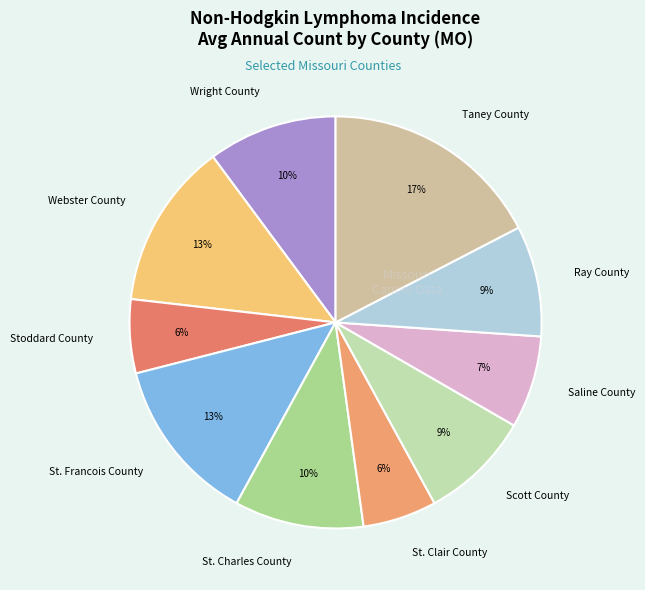

True or false: Saline County accounts for 7% of the total.

True